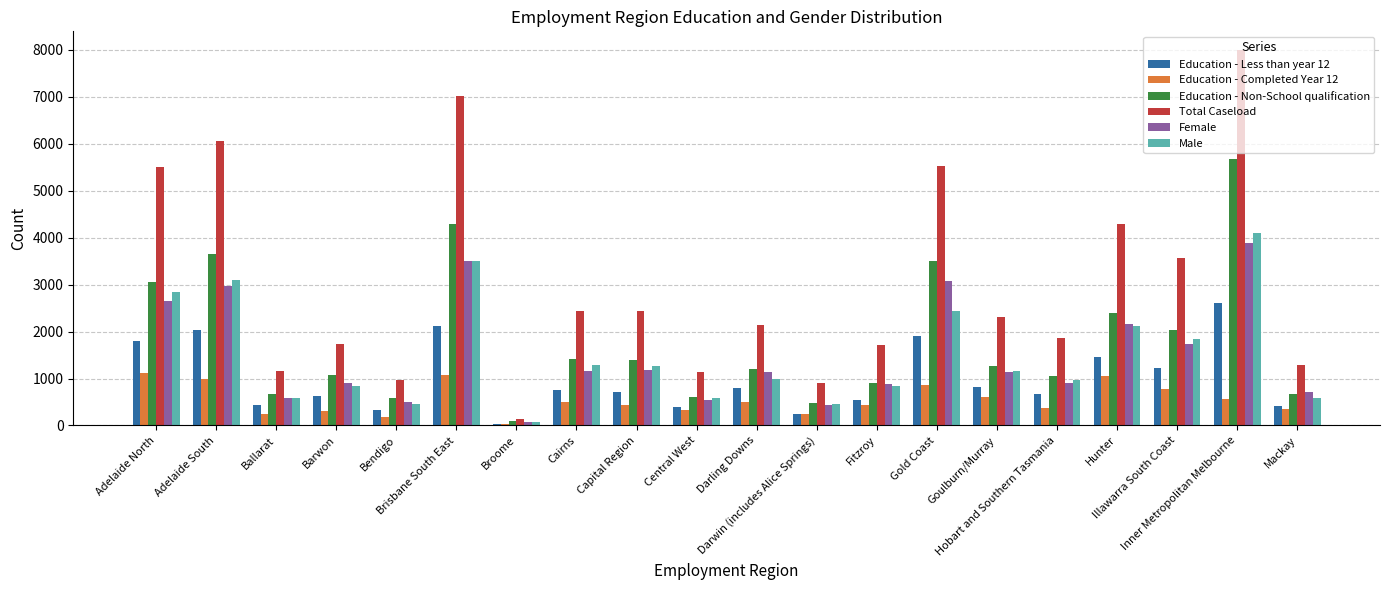

How many series are shown in this chart?

6